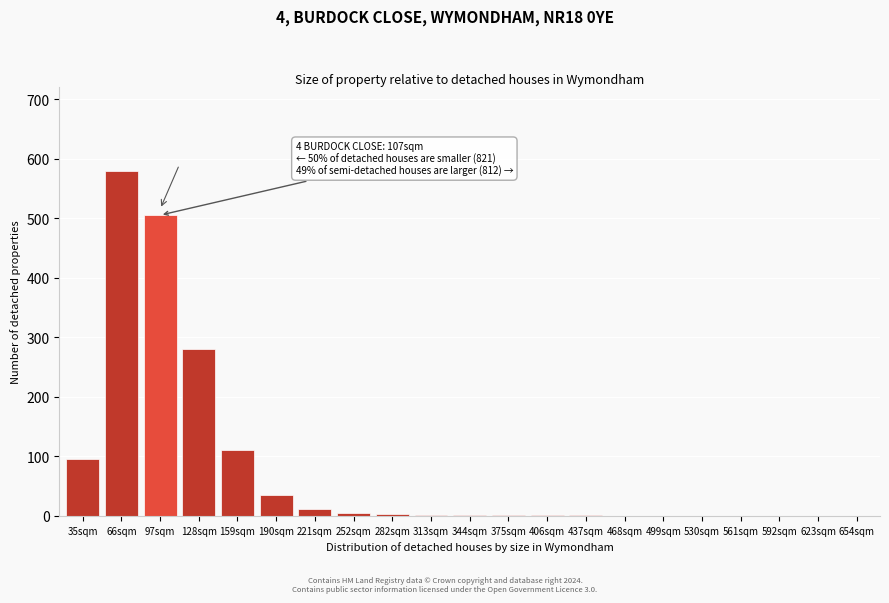

The value at 159sqm is 110. True or false?

True